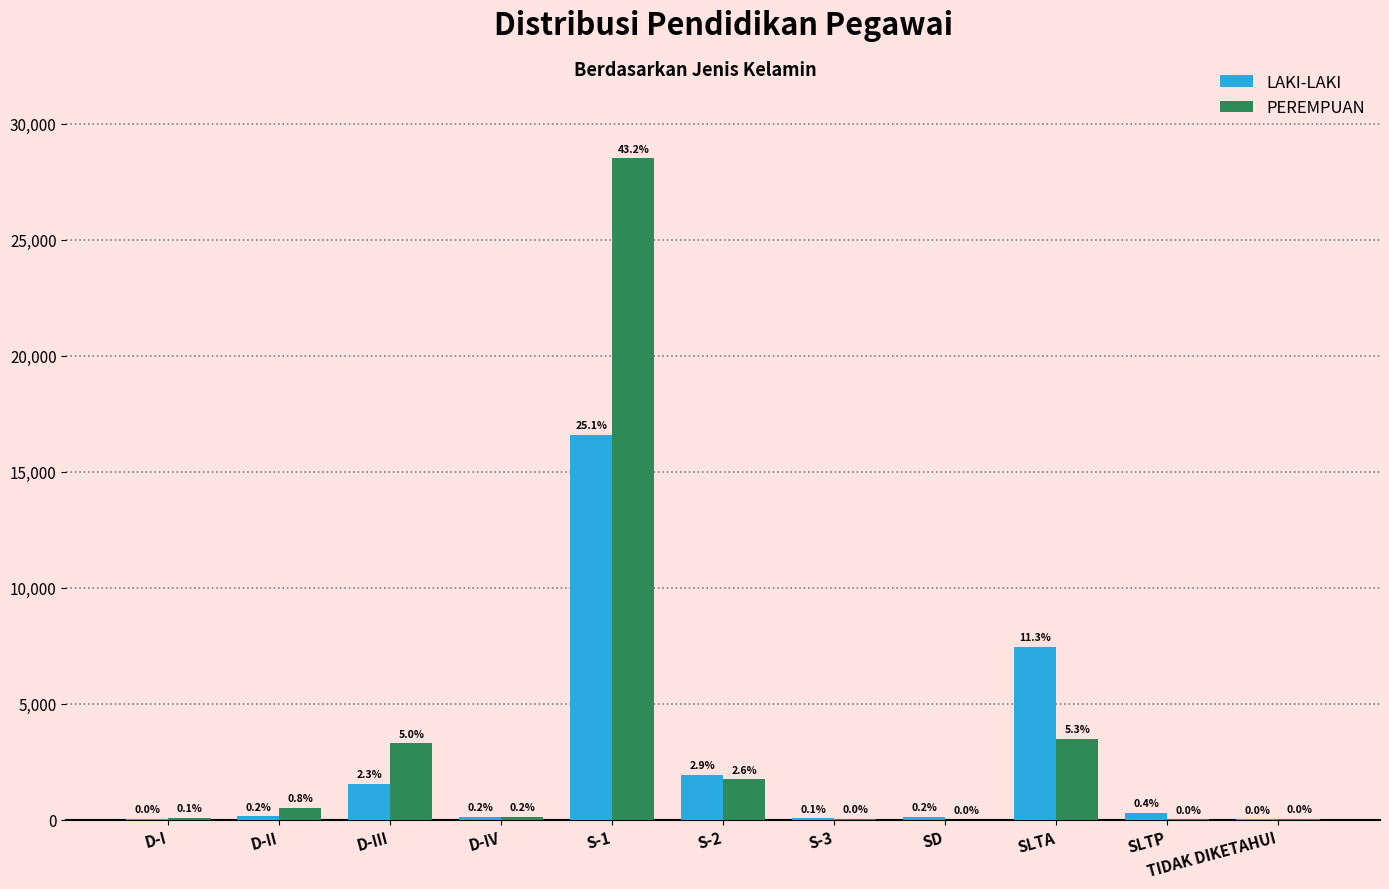

What are all the series names shown in the legend?

LAKI-LAKI, PEREMPUAN